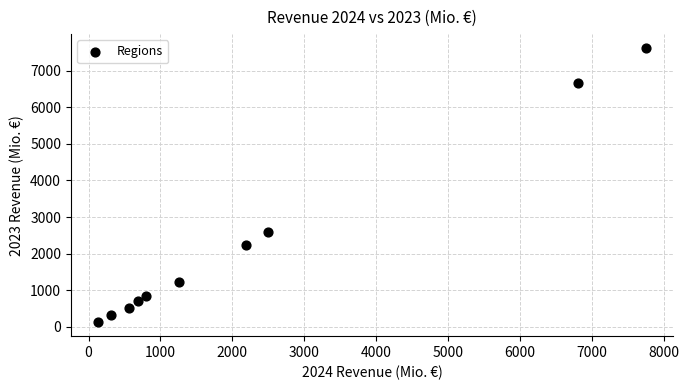

What Y value in the scatter plot is closest to 3873?

2582.5